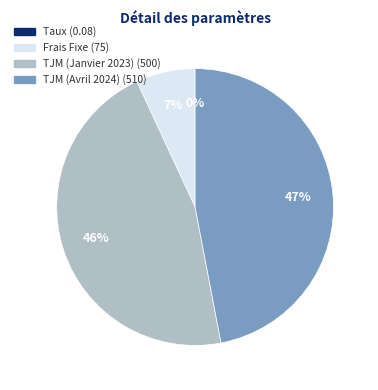

Is the sum of TJM (Avril 2024) and Frais Fixe greater than half?

Yes